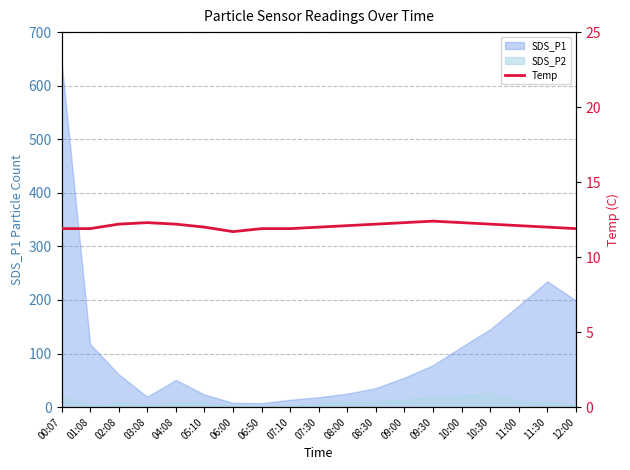

The chart shows a value of 12.3 at 09:00. True or false?

True